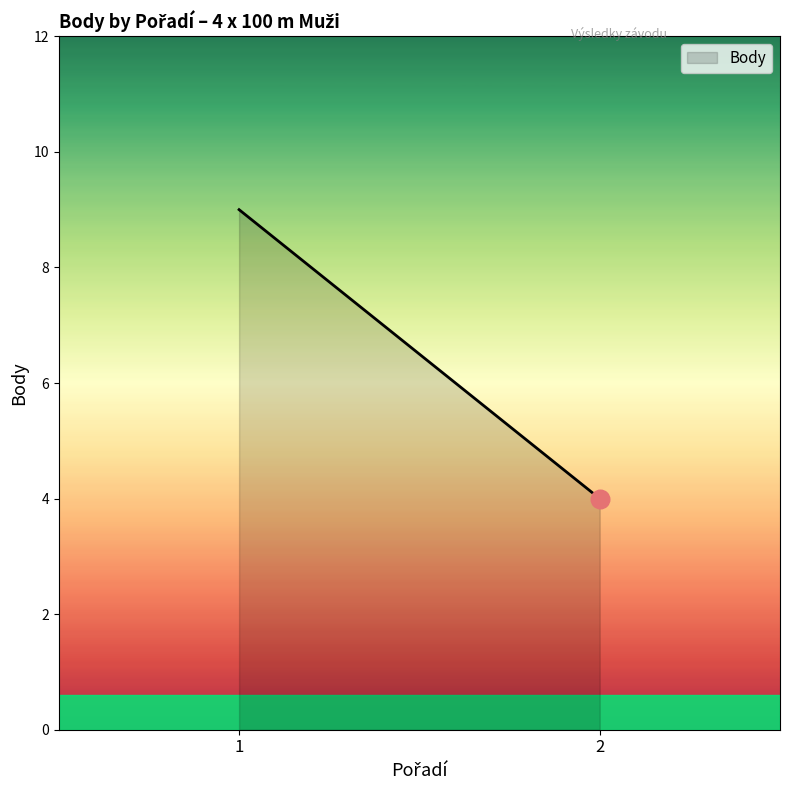

What is the change in value from 1 to 2?

-5